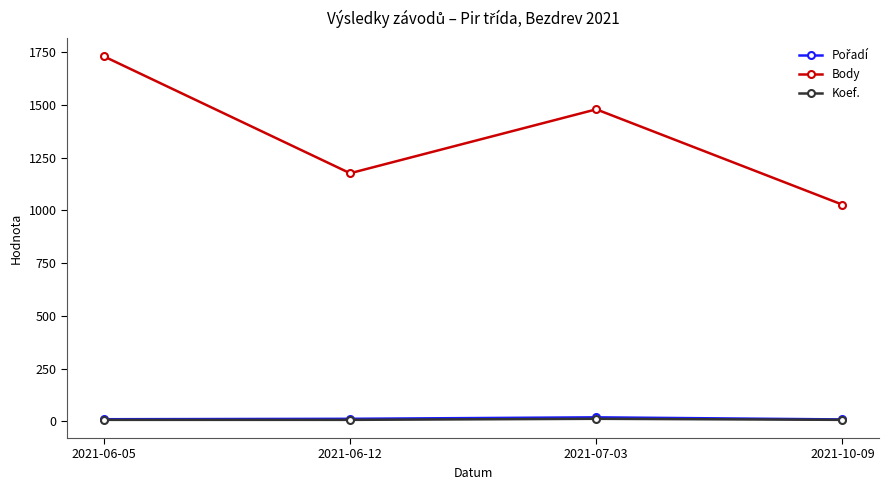

What is the minimum value for Body?

1027